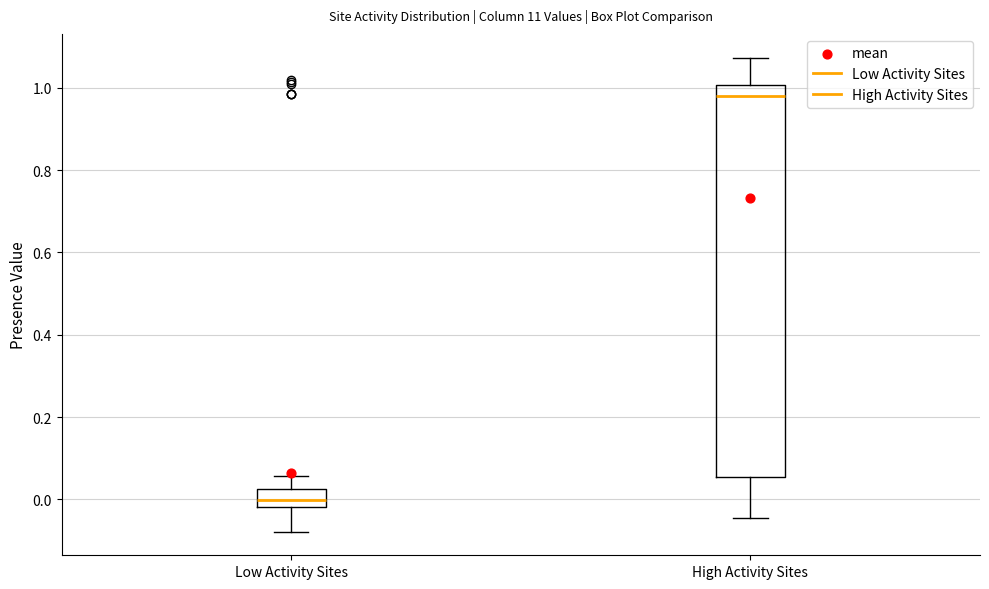

Where is the upper edge of the box for High Activity Sites on the y-axis? The values are not printed on the chart, so give them approximately, as read against the axis.

1.00